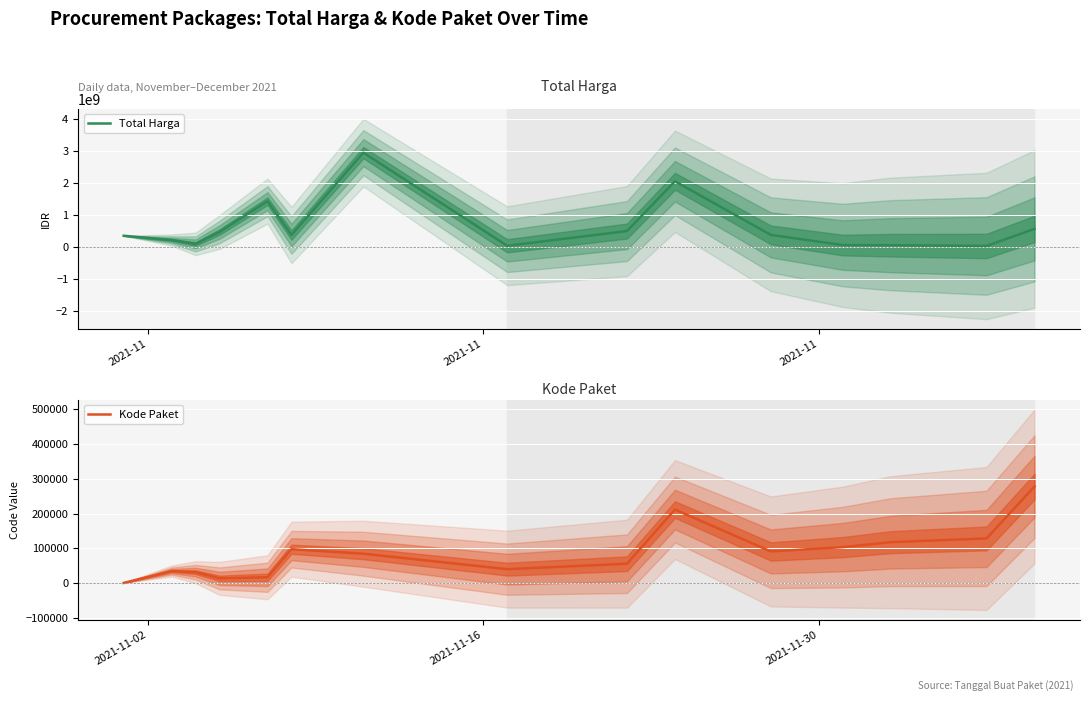

Rank the series by their maximum value, from lowest to highest.

Kode Paket, Total Harga